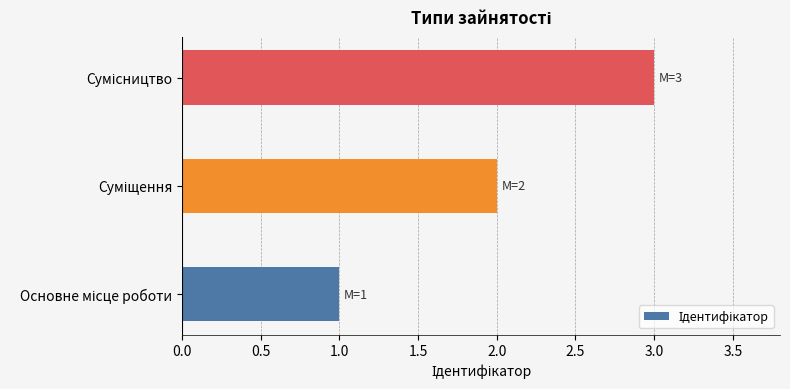

What is the sum of all values?

6